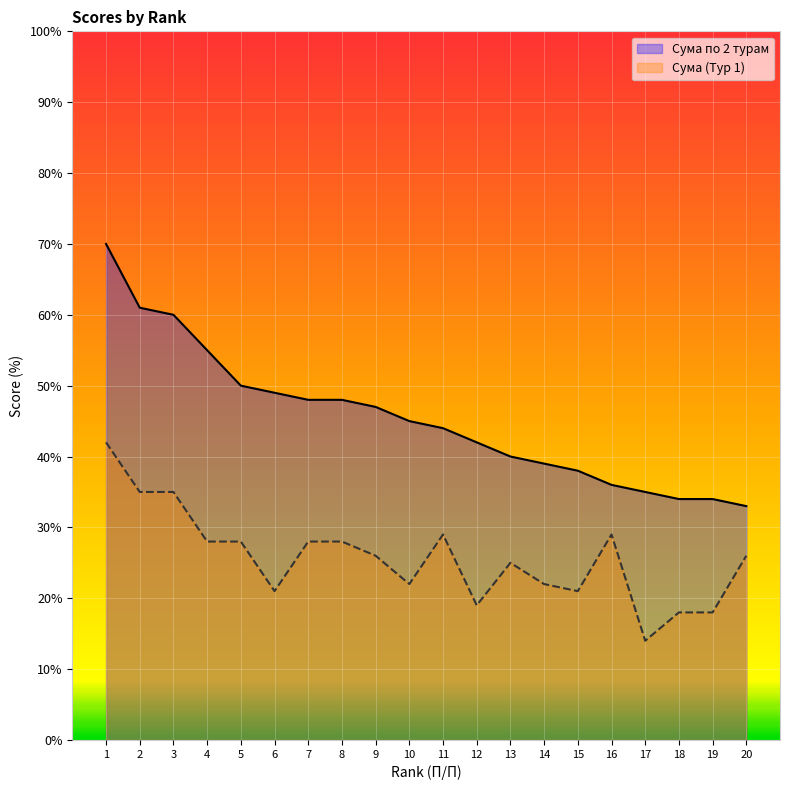

How many data points does each series have?

20